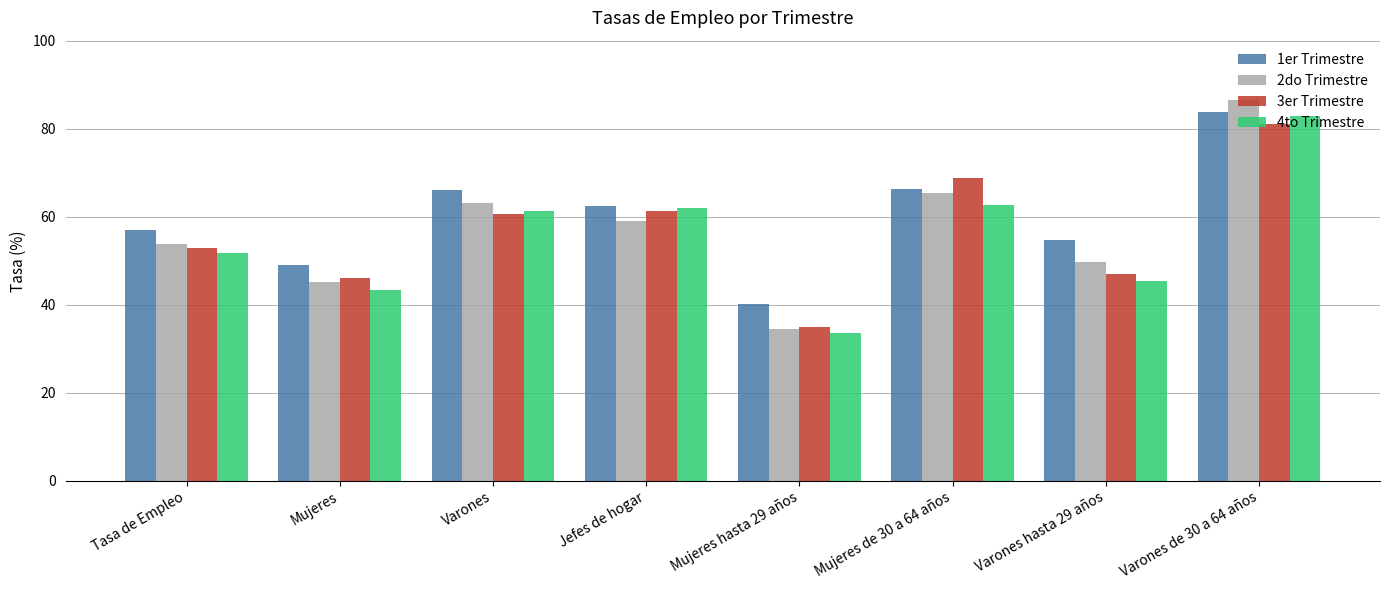

What are all the series names shown in the legend?

1er Trimestre, 2do Trimestre, 3er Trimestre, 4to Trimestre